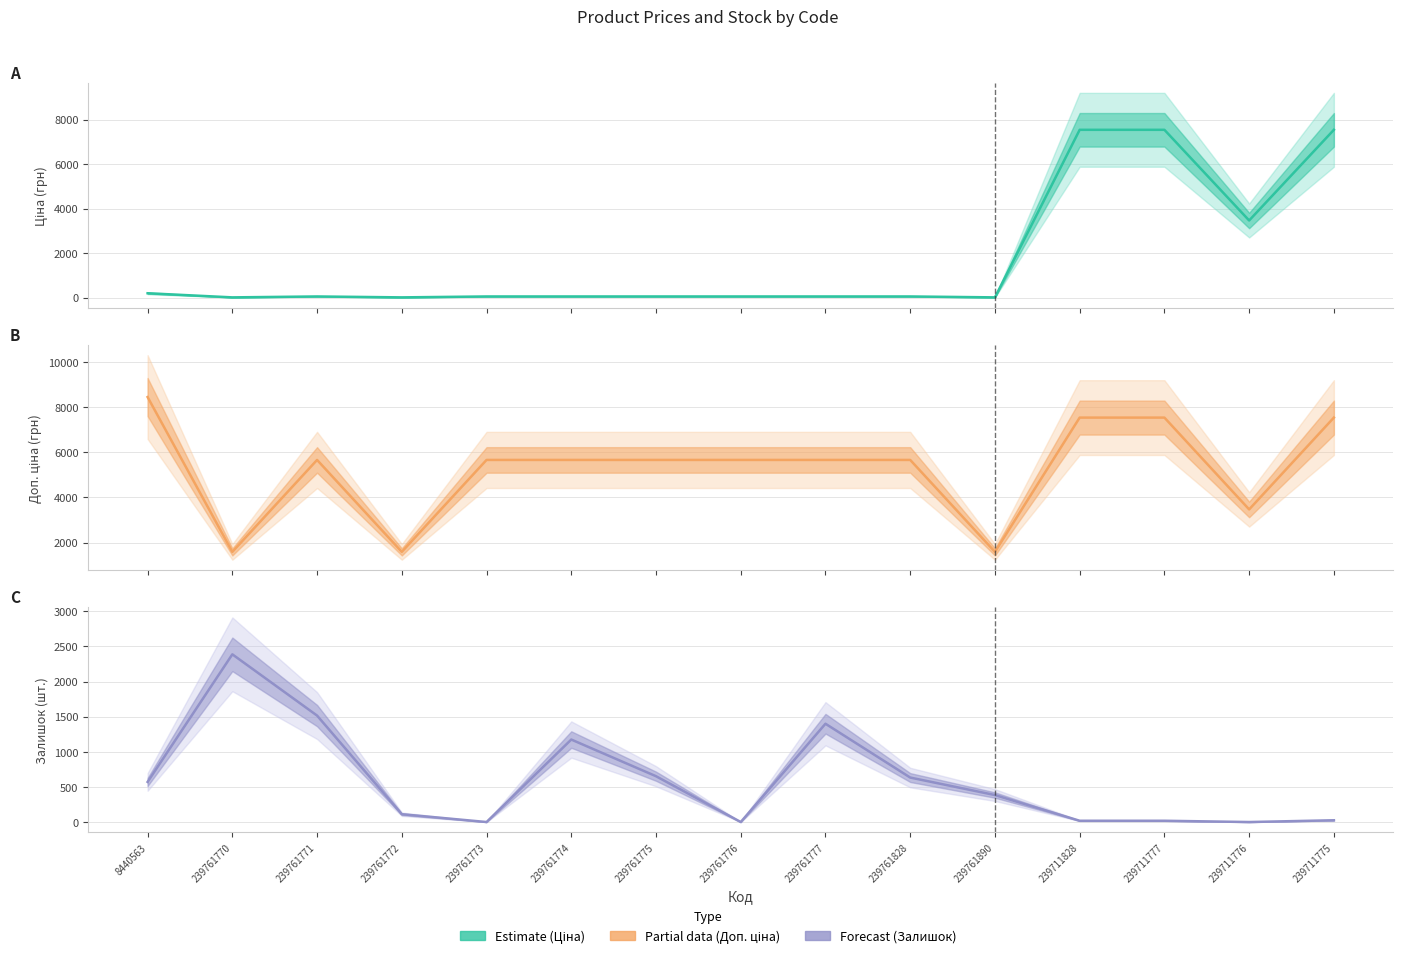

What is the difference between the Доп. ціна values at 239711828 and 239761774?

1878.9